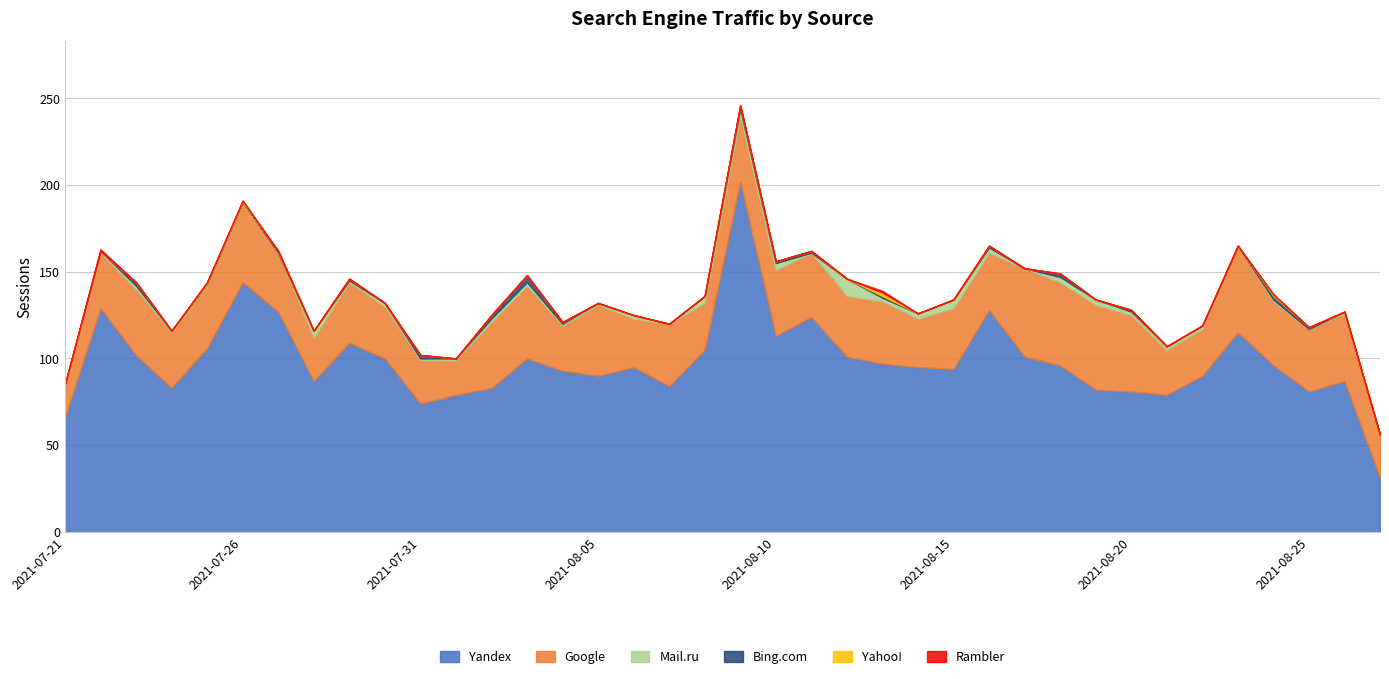

The Rambler series shows 1 at 2021-08-11. True or false?

False